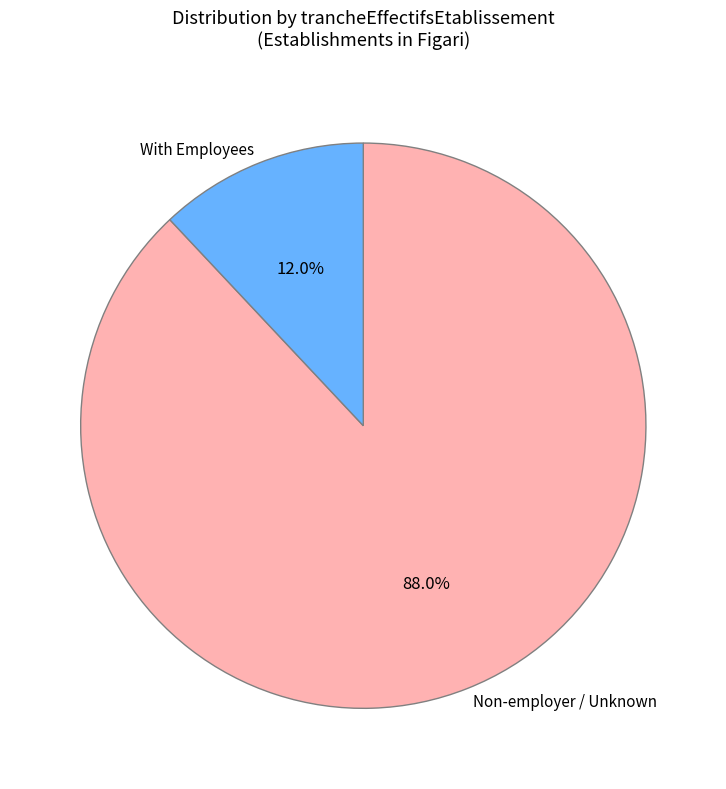

What is the largest slice in the pie chart?

Non-employer / Unknown